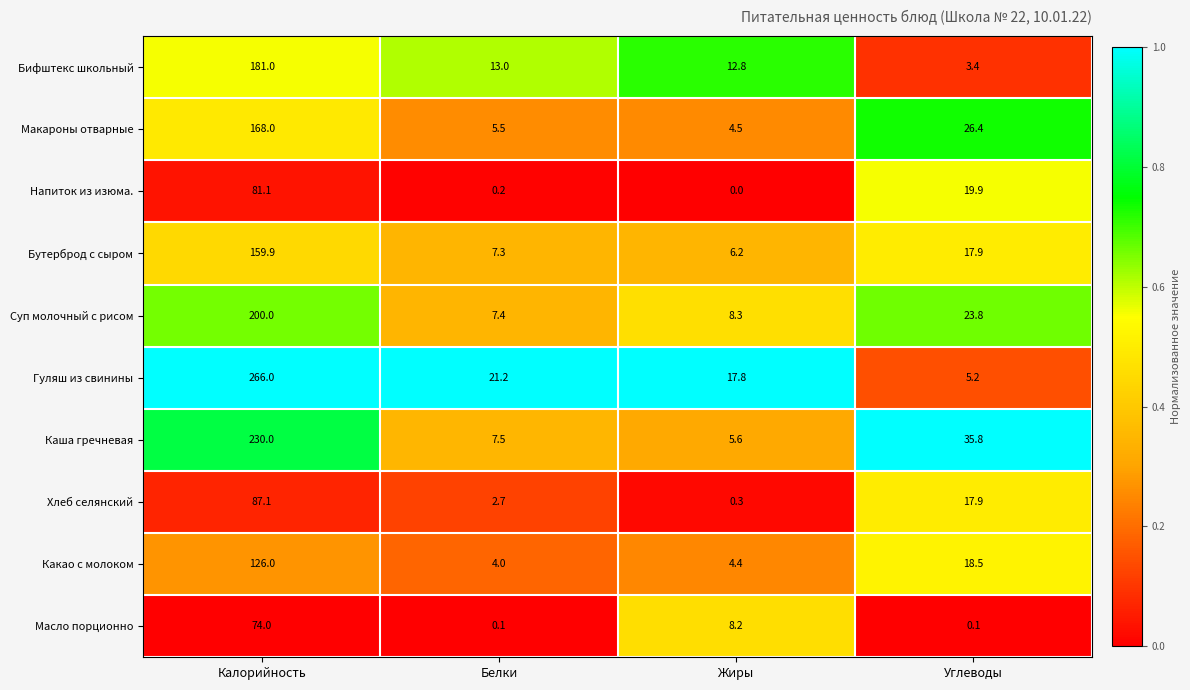

How many series are shown in this chart?

10